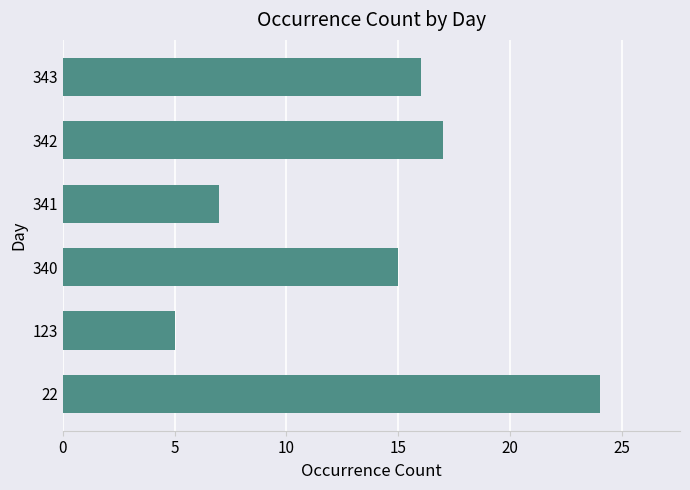

What is the smallest value displayed?

5